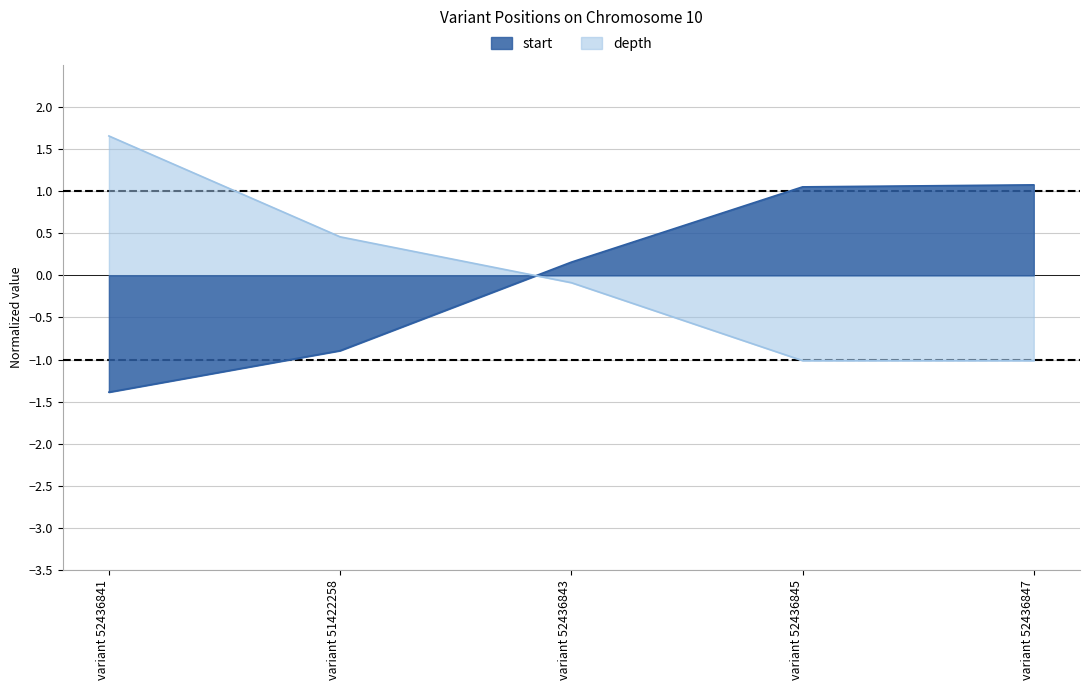

What is the difference between the second highest and minimum values in the depth series?

1.5